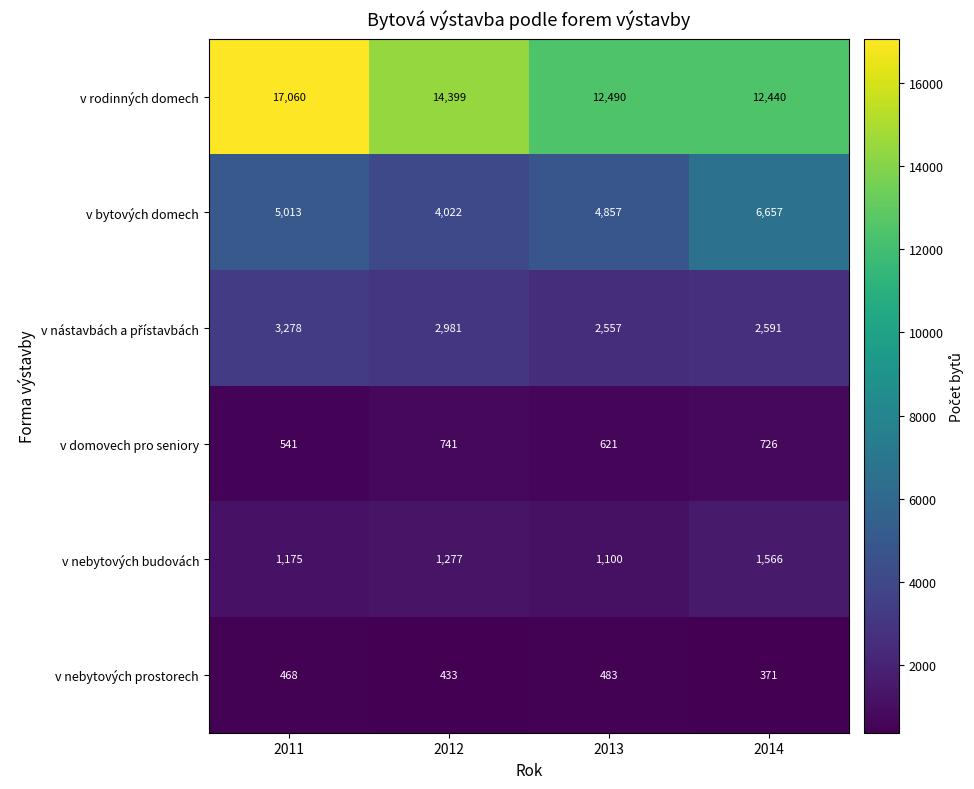

What is the minimum value for v nebytových prostorech?

371